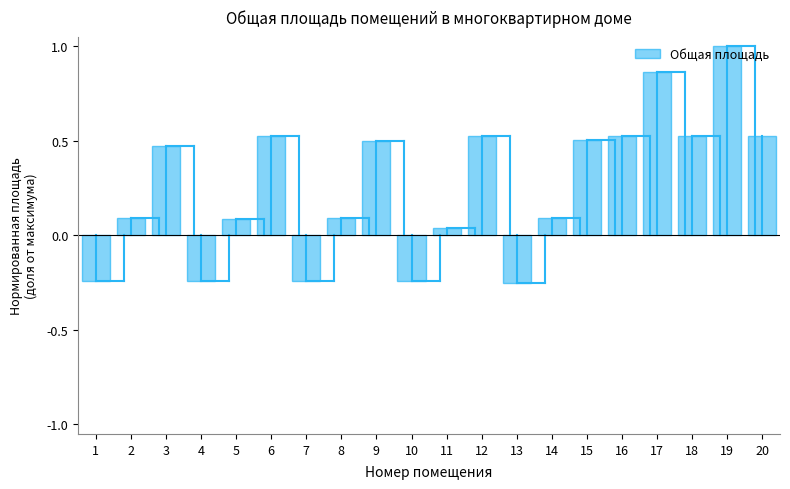

What is the value of the 14th bar from the left?

0.1